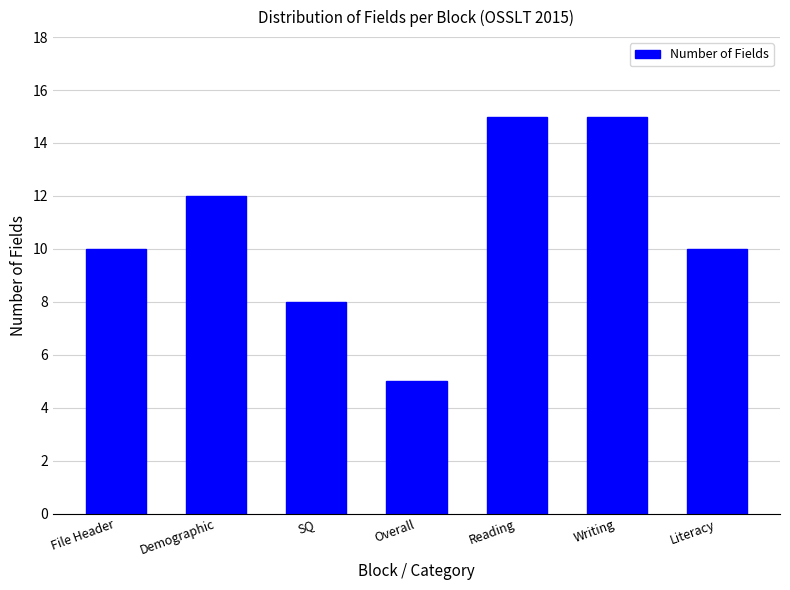

The chart shows a value of 19 at Demographic. True or false?

False